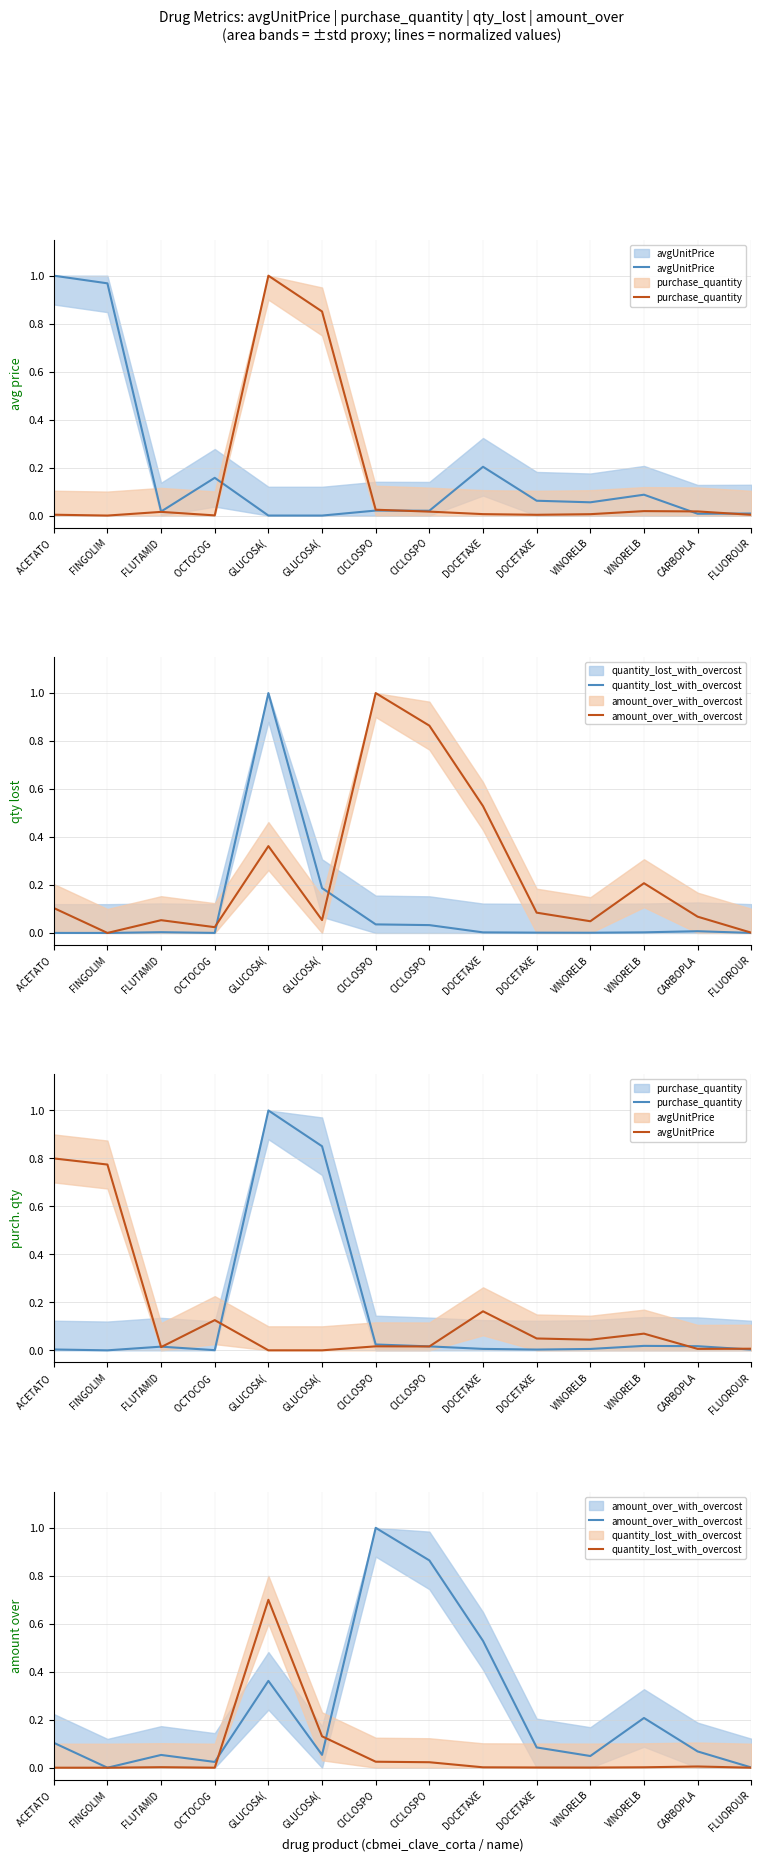

Between FINGOLIM and FLUTAMID, which series saw the biggest shift?

avgUnitPrice